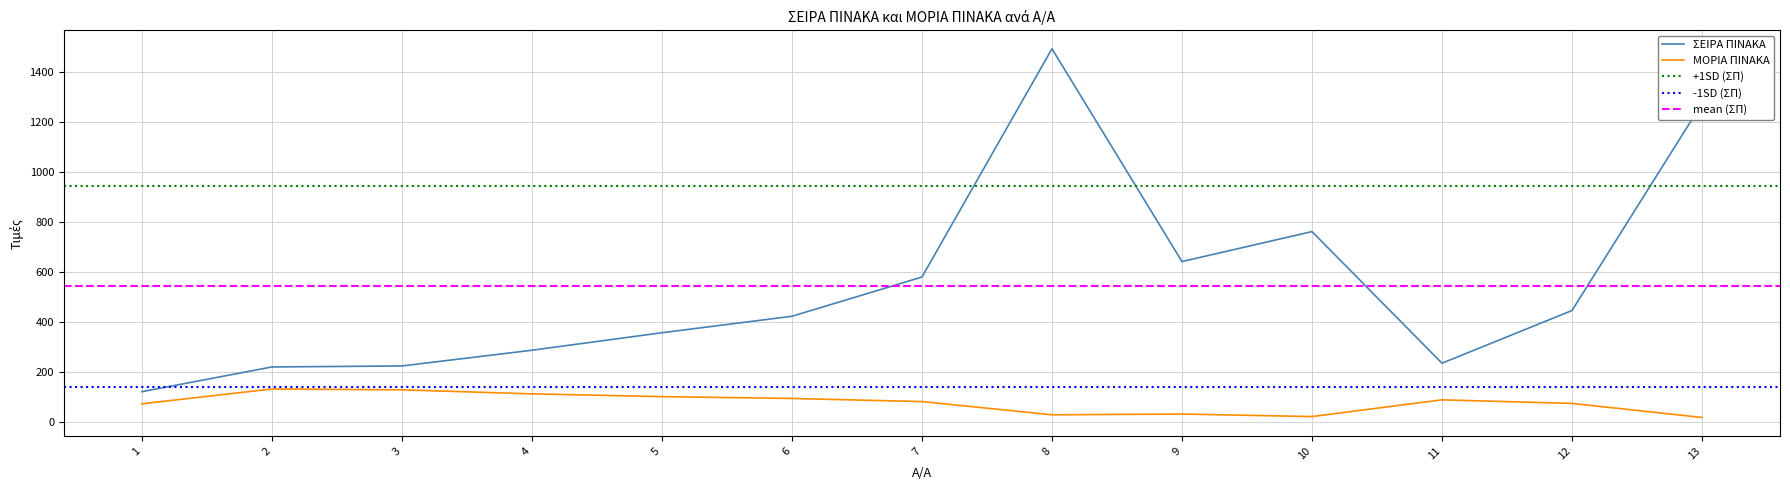

Where is ΜΟΡΙΑ ΠΙΝΑΚΑ nearest to the value 74?

12